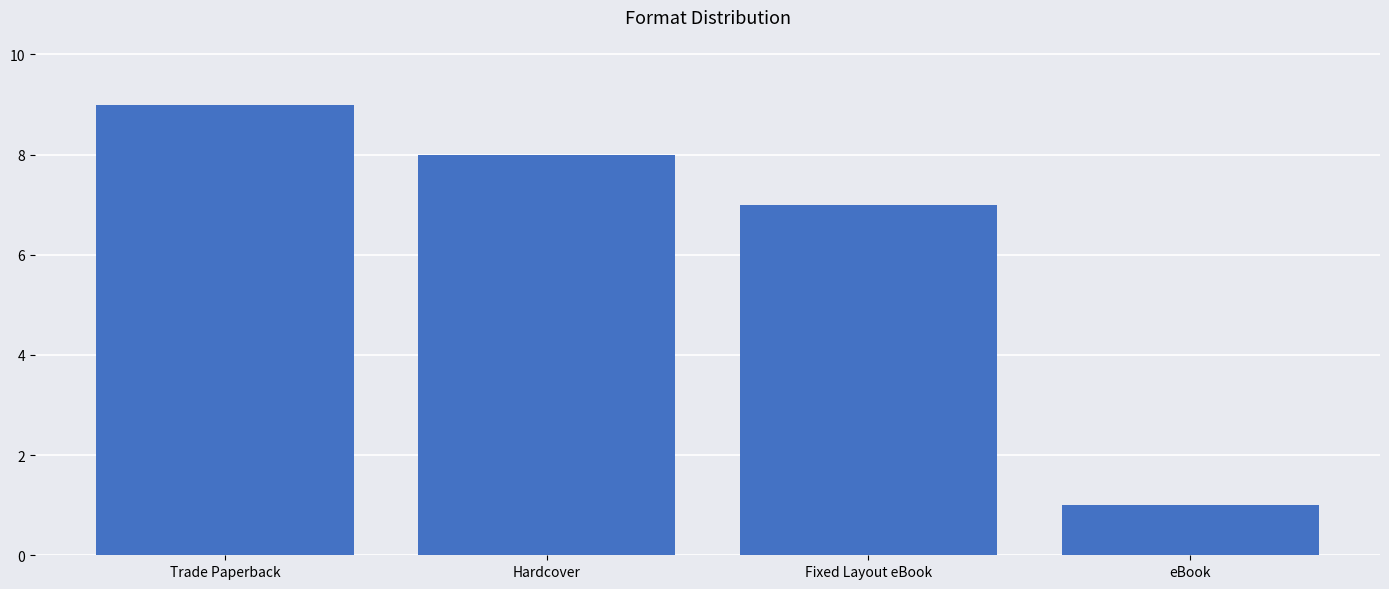

List the labels in order of value, largest first.

Trade Paperback, Hardcover, Fixed Layout eBook, eBook